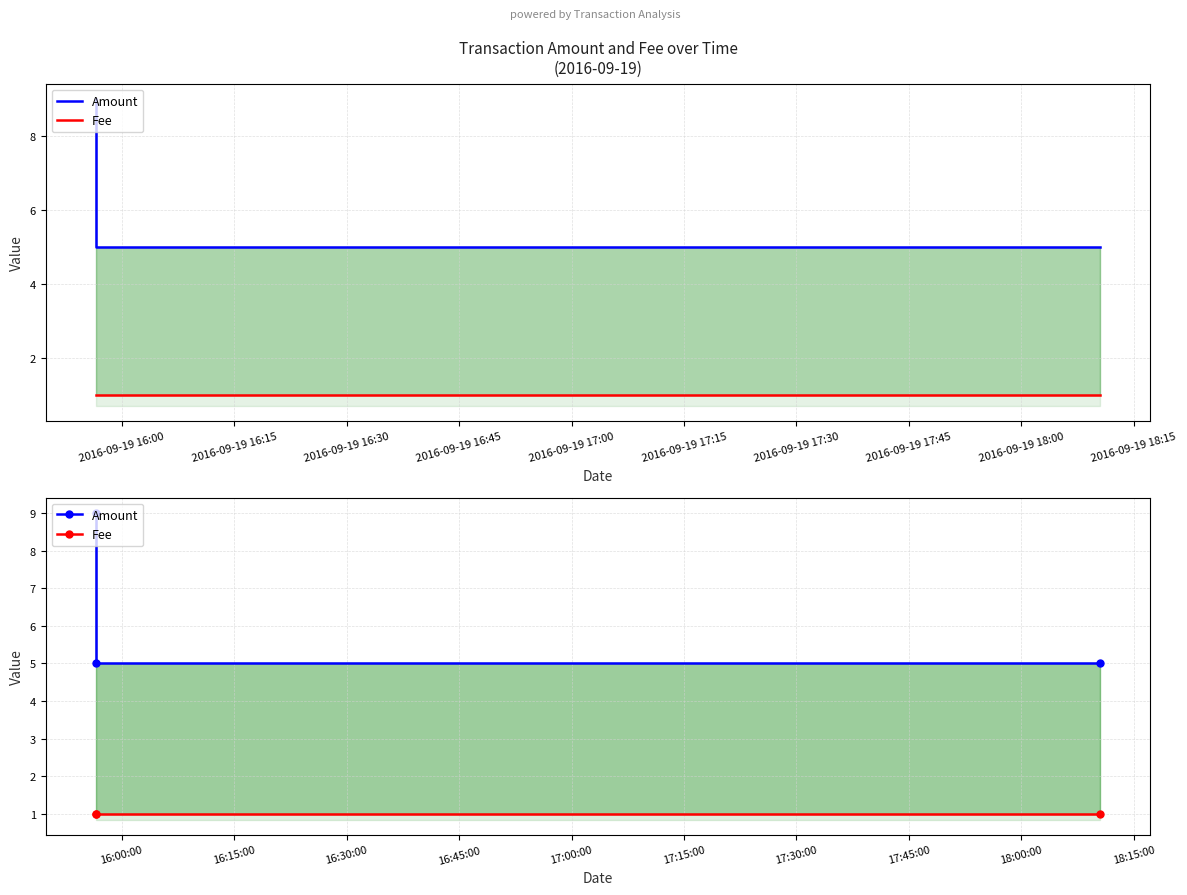

Is it true that Fee equals 1 at 2016-09-19 16:30?

False